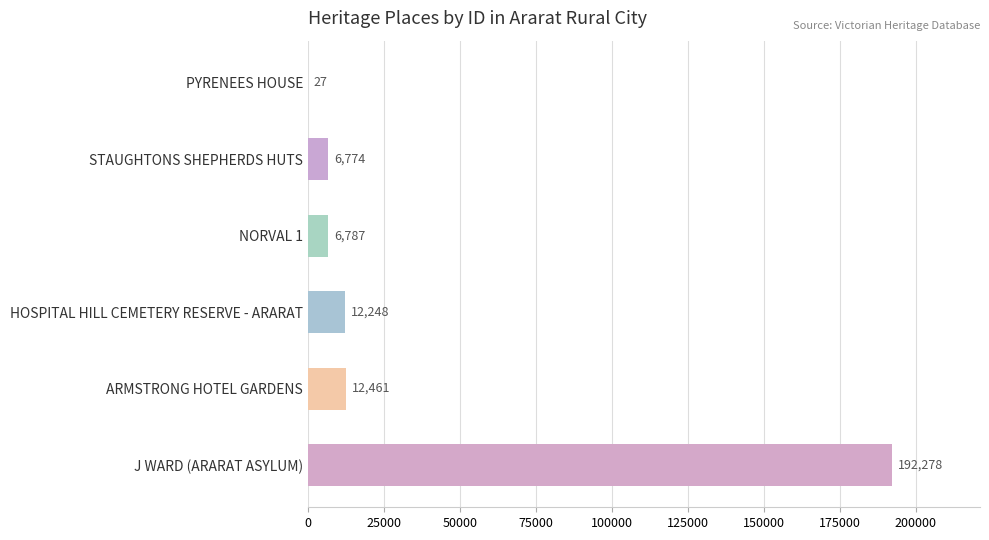

Reading top to bottom, what are all the values shown in this chart?

PYRENEES HOUSE=27	STAUGHTONS SHEPHERDS HUTS=6774	NORVAL 1=6787	HOSPITAL HILL CEMETERY RESERVE - ARARAT=12248	ARMSTRONG HOTEL GARDENS=12461	J WARD (ARARAT ASYLUM)=192278